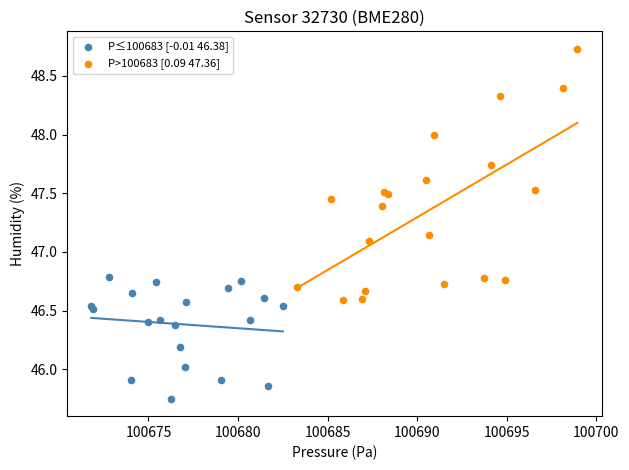

Which series has the widest spread of Y values?

P>100683 [0.09 47.36]